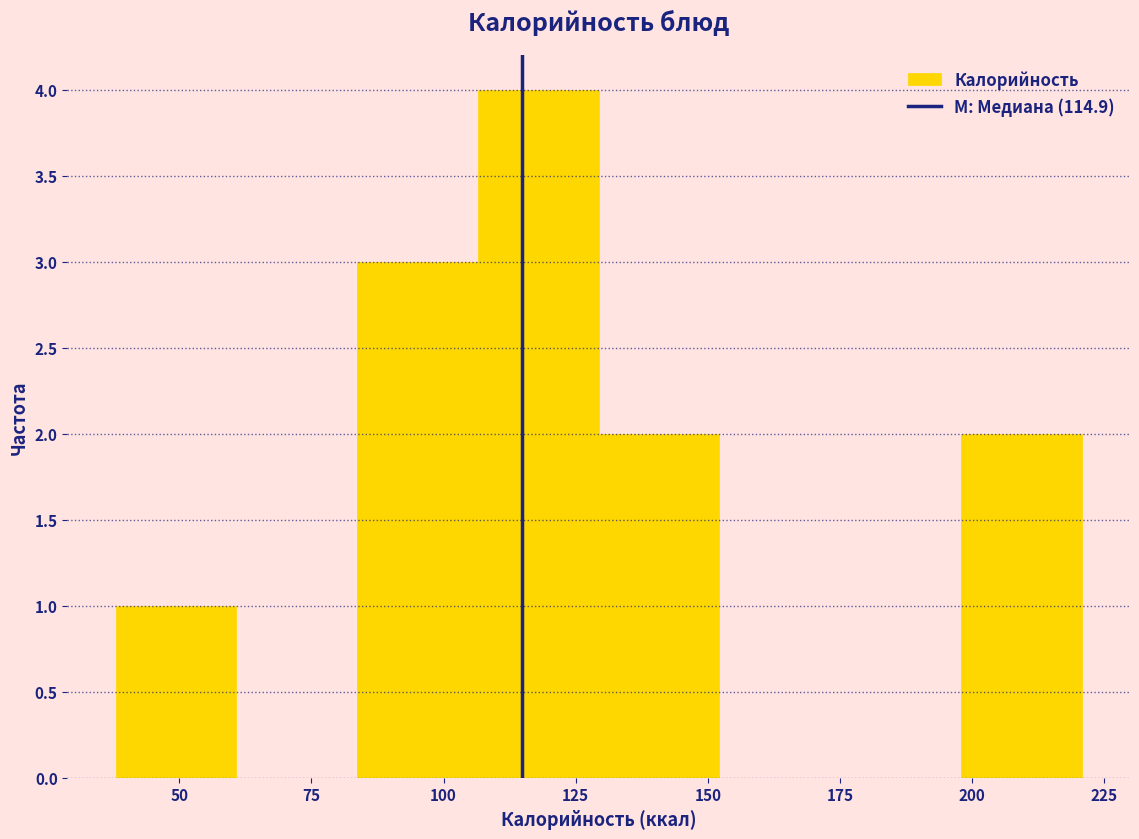

Reading left to right, transcribe this chart: for each bar, give the range it covers on the x-axis and its height. Neither the bar edges nor the heights are printed on the chart, so give them approximately, as read against the axes.

40 to 60: 1
60 to 85: 0
85 to 105: 3
105 to 130: 4
130 to 150: 2
150 to 175: 0
175 to 200: 0
200 to 220: 2